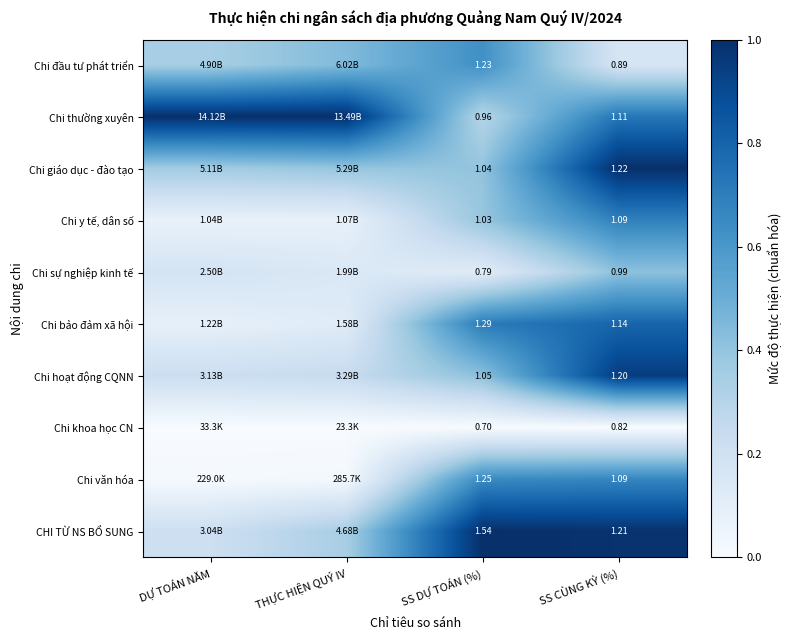

Between DỰ TOÁN NĂM and SS DỰ TOÁN (%), which series saw the biggest shift?

CHI TỪ NS BỔ SUNG